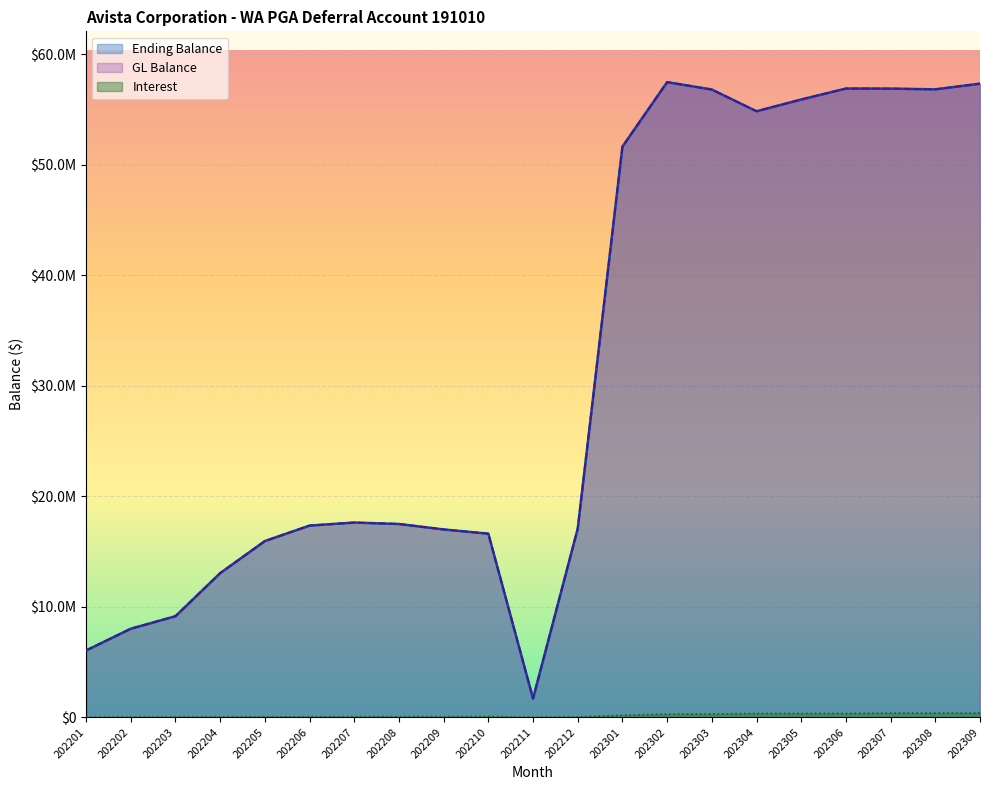

How many lines are shown in the chart?

3